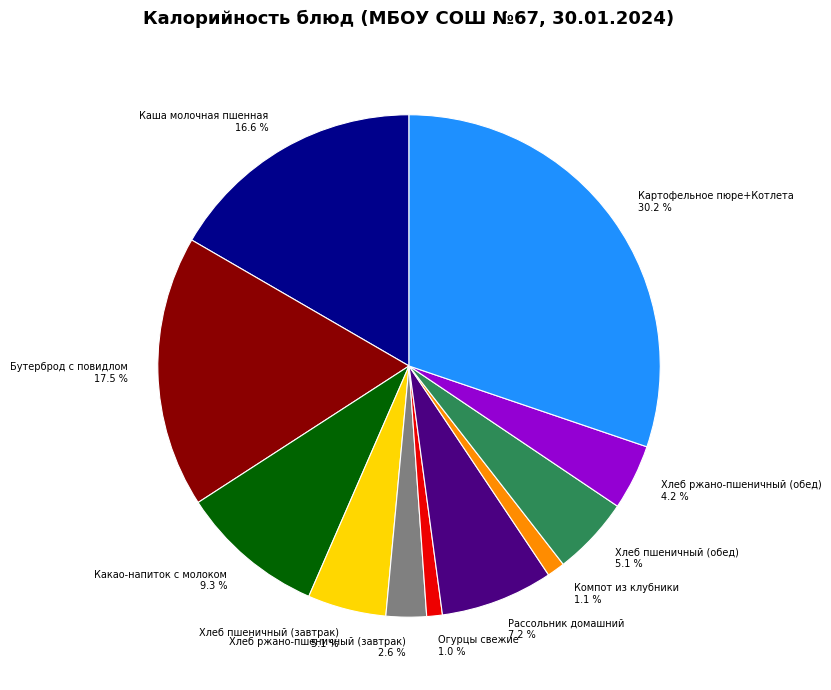

Is the sum of Хлеб пшеничный (завтрак) and Компот из клубники greater than half?

No